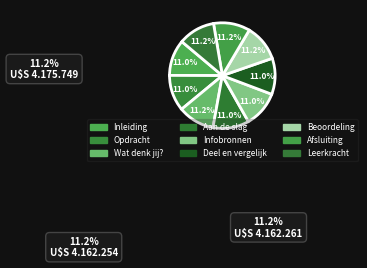

Is there a majority slice in this chart?

No